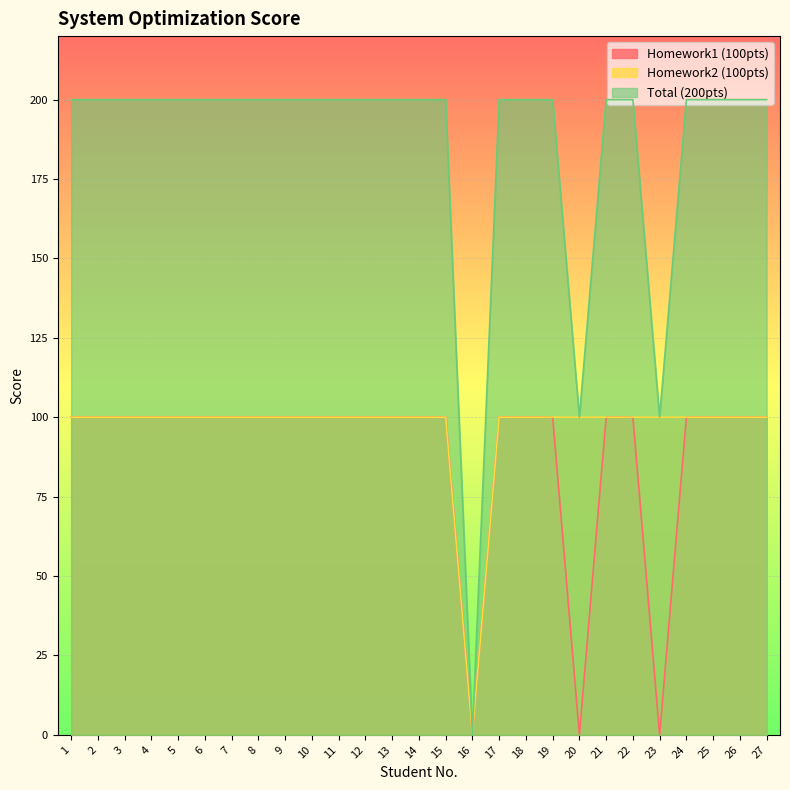

What is the sum of all Homework2 (100pts) values?

2600